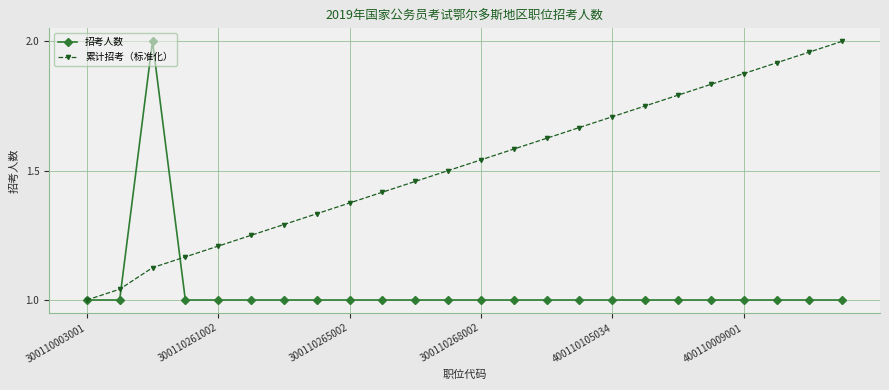

True or false: 累计招考（标准化） has more than 1 points higher than both neighbors.

False